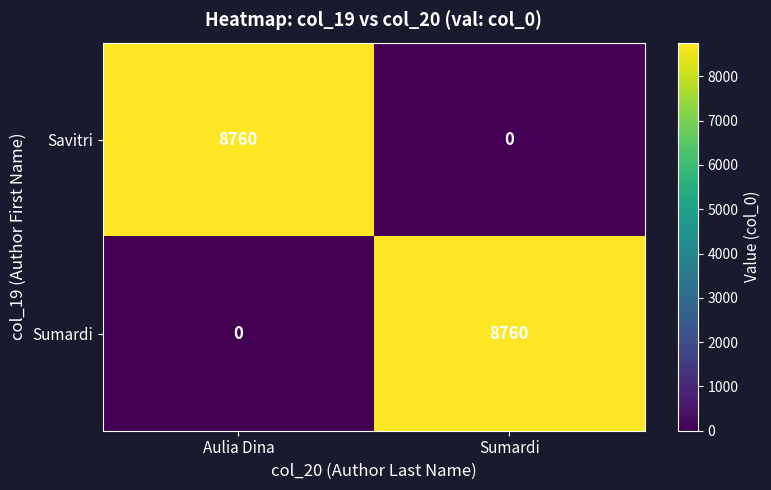

At how many categories does at least one series exceed 5036?

2